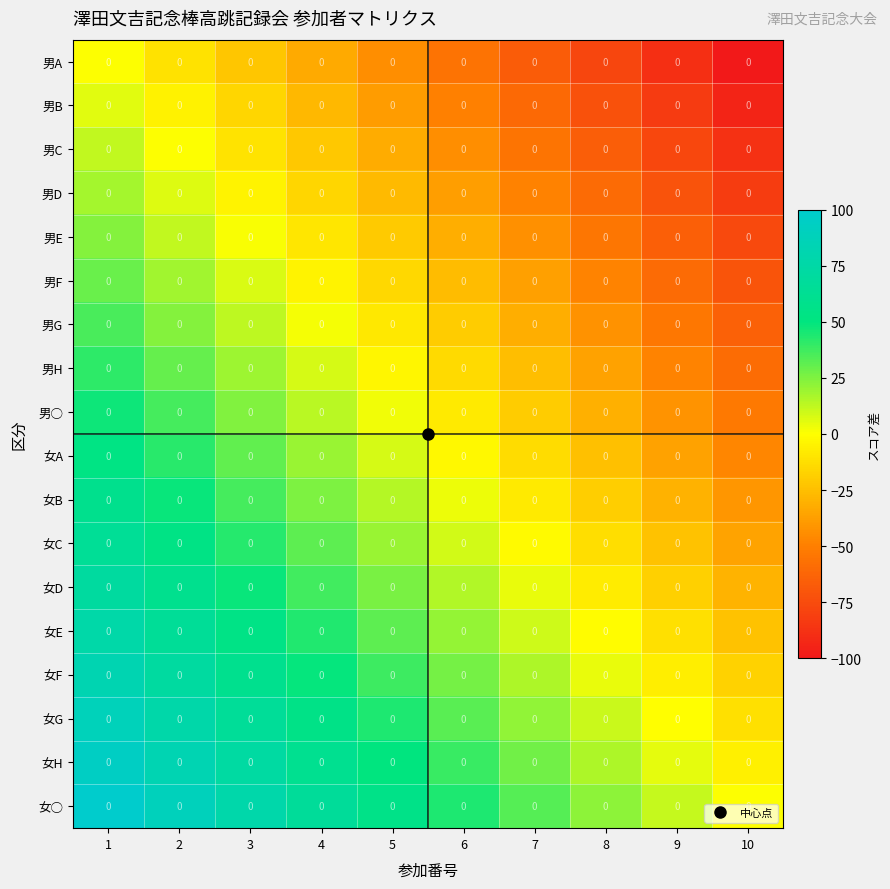

At how many categories does at least one series exceed -1?

10